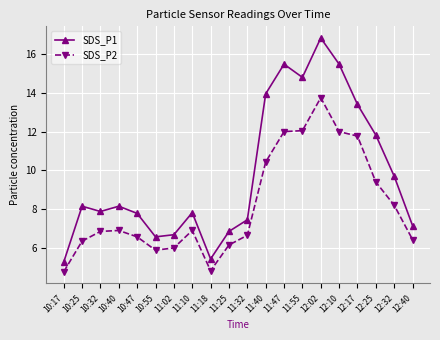

What is the label of the 19th point from the right?

10:25